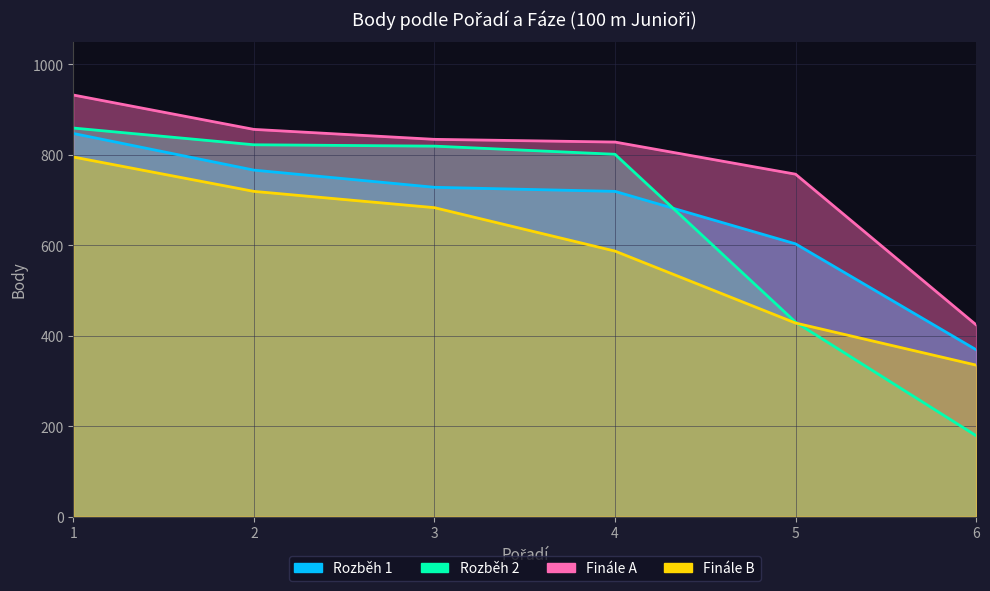

True or false: Rozběh 2 and Finále B intersect in this chart.

True